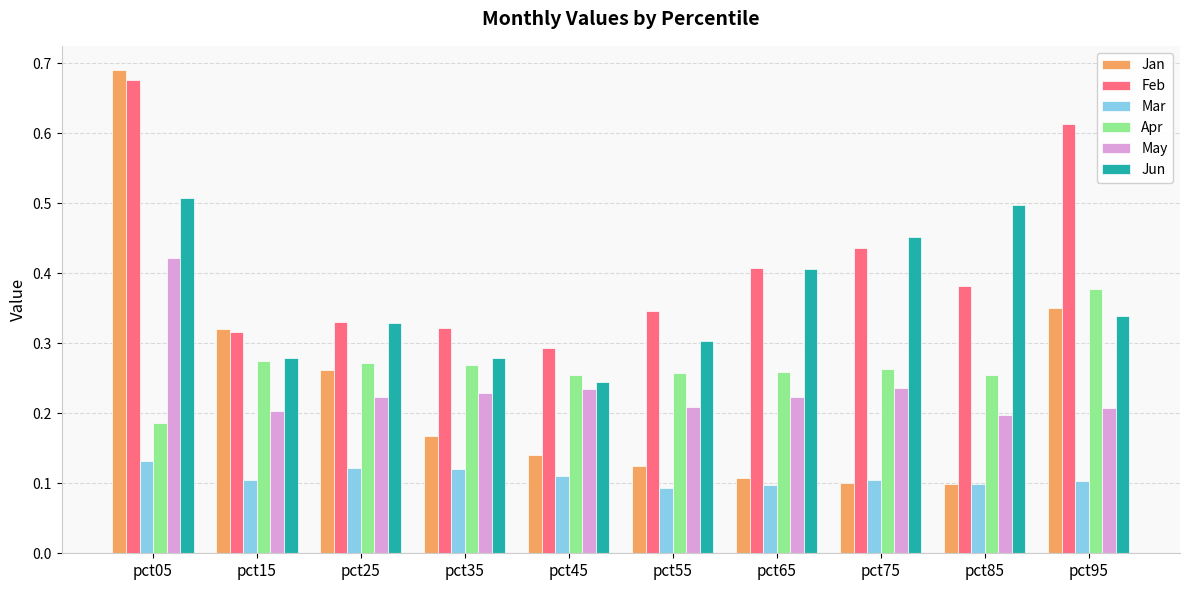

Which category has the highest value in the Jan series?

pct05